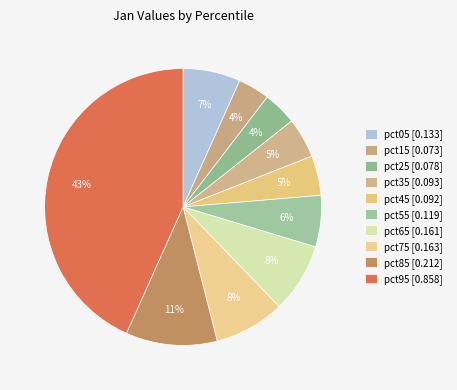

Combined, do pct15 and pct25 account for over 50%?

No